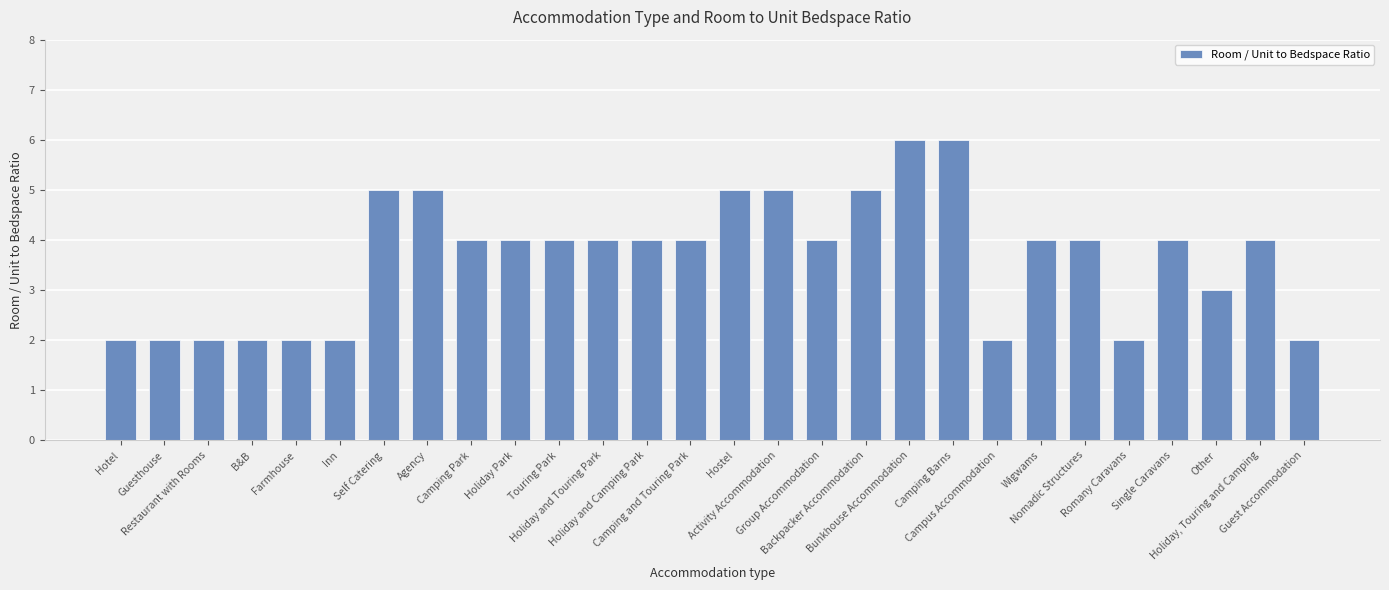

What is the change in value from Bunkhouse Accommodation to Nomadic Structures?

-2